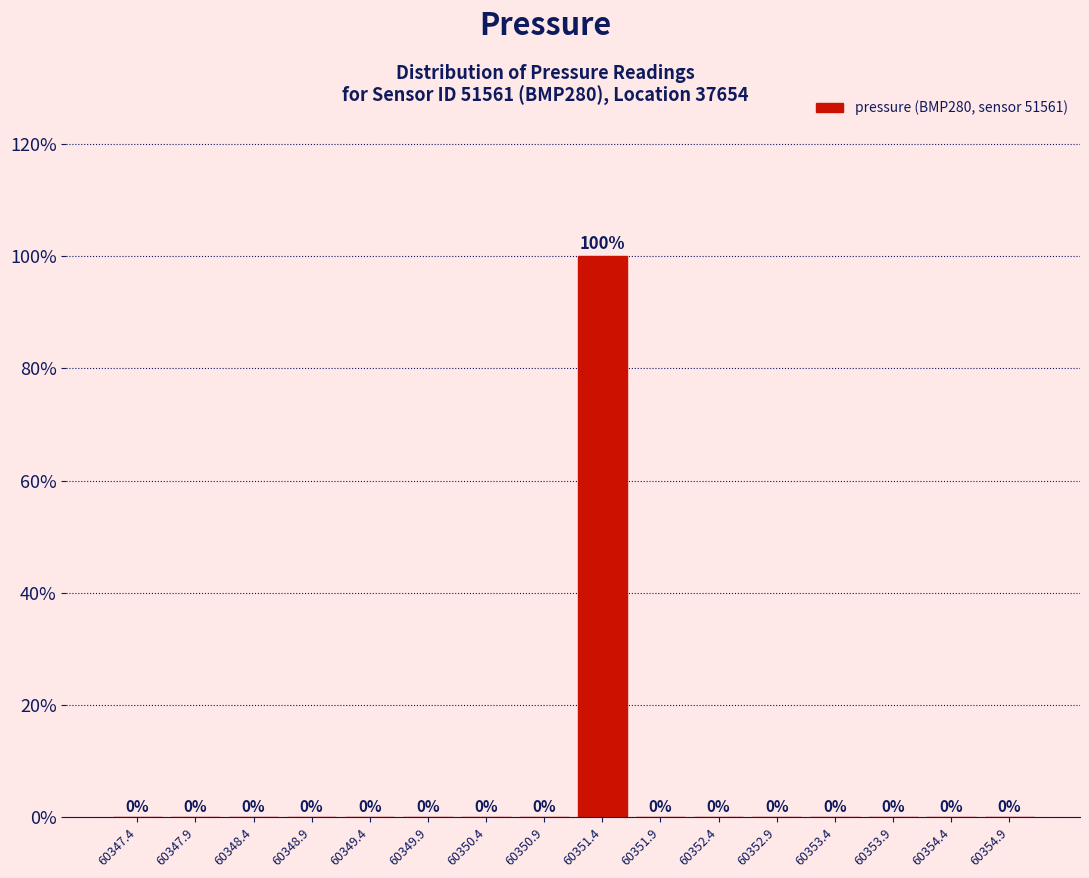

Which range on the x-axis has the tallest bar?

60351.13 to 60351.63